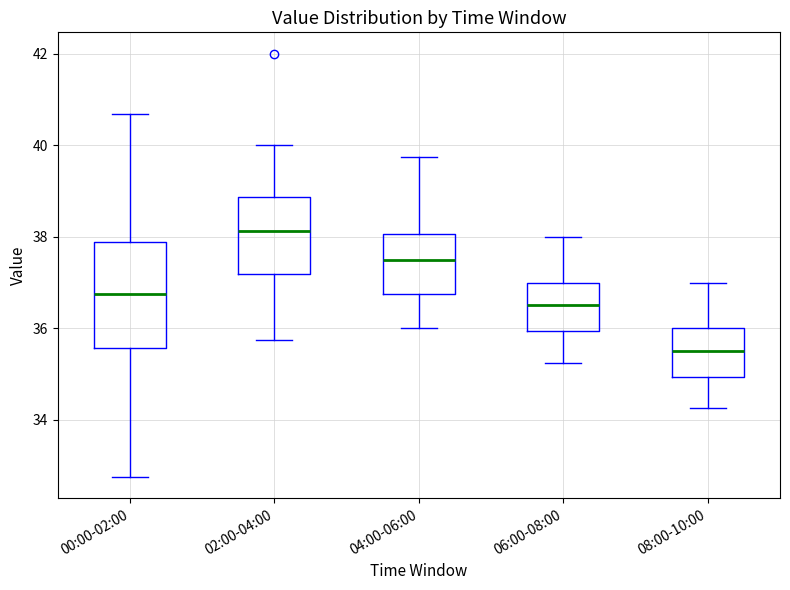

Reading left to right, read every box against the y-axis: the position of its median line, the range the box covers, and the ends of its whiskers. The values are not printed on the chart, so give them approximately, as read against the axis.

00:00-02:00: median 36.8, box 35.6 to 37.8, whiskers 32.8 to 40.6
02:00-04:00: median 38.2, box 37.2 to 38.8, whiskers 35.8 to 40.0
04:00-06:00: median 37.6, box 36.8 to 38.0, whiskers 36.0 to 39.8
06:00-08:00: median 36.6, box 36.0 to 37.0, whiskers 35.2 to 38.0
08:00-10:00: median 35.6, box 35.0 to 36.0, whiskers 34.2 to 37.0